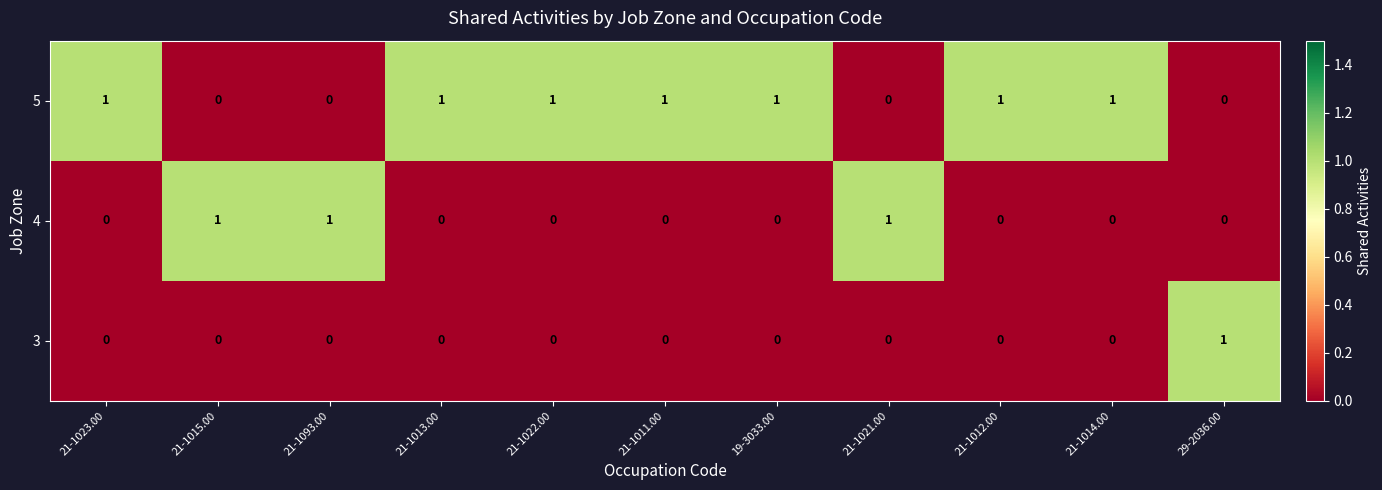

The 3 series shows 0 at 21-1011.00. True or false?

True